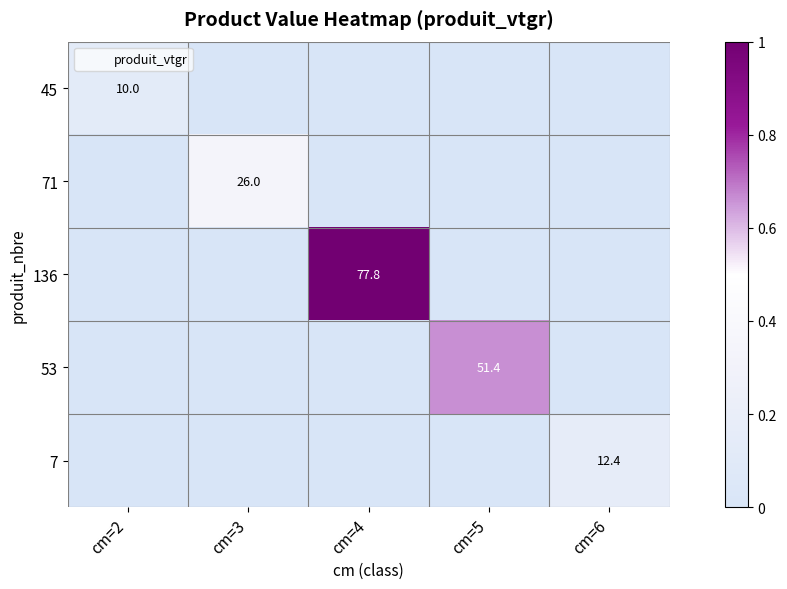

At how many categories does at least one series exceed 0?

5